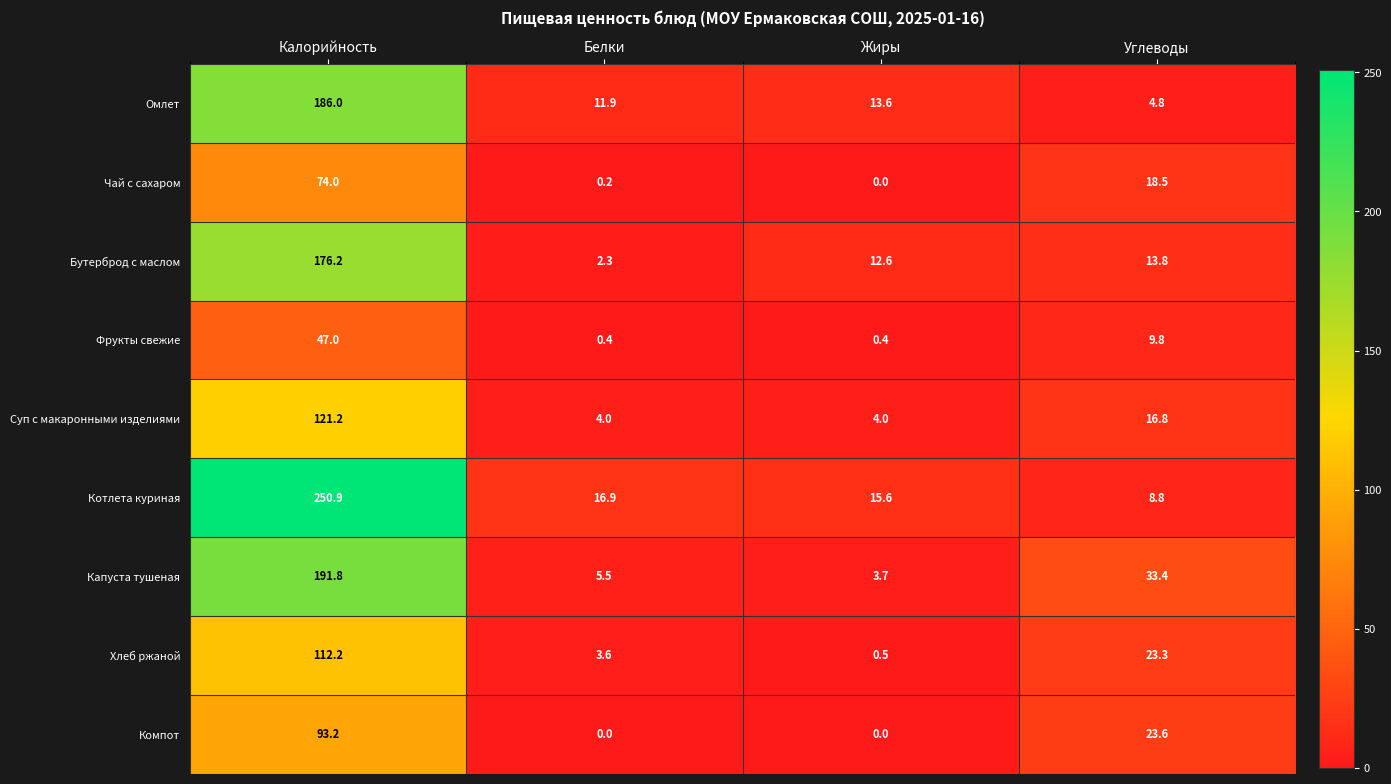

What is the difference between the highest and lowest values at Калорийность?

203.9